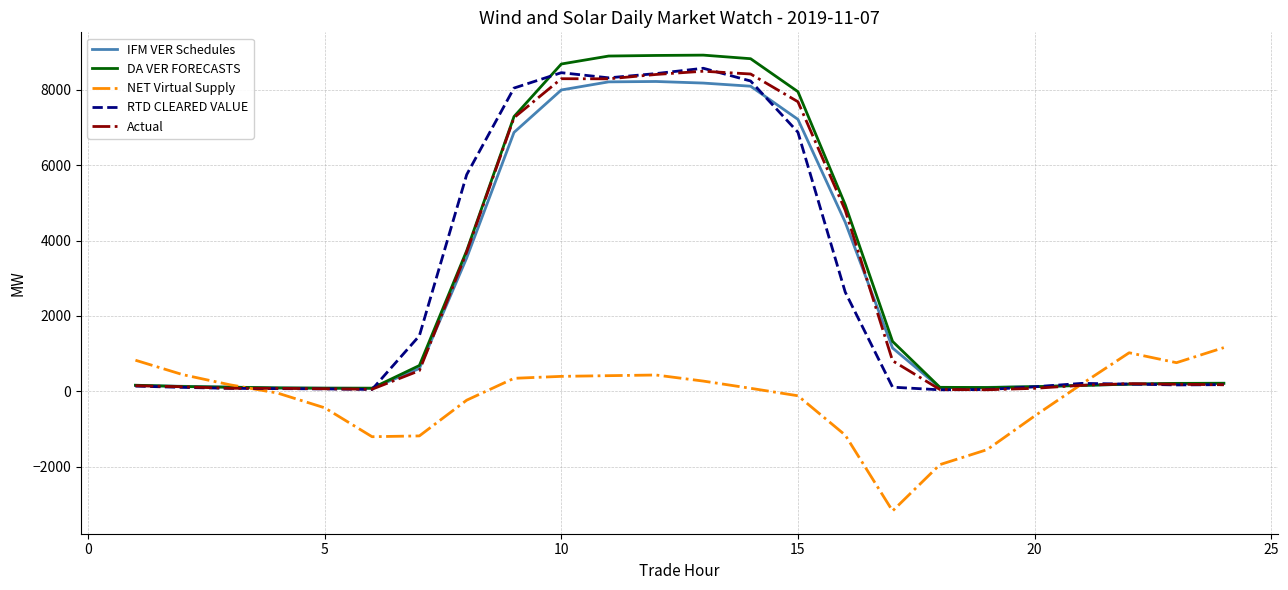

What is the greatest value displayed?

8921.6